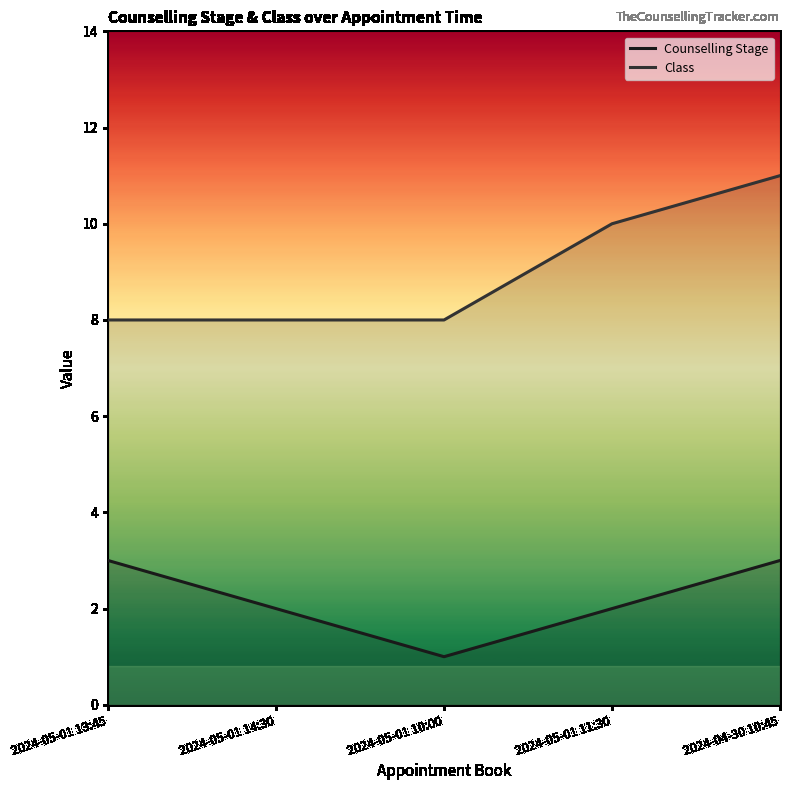

True or false: Counselling Stage and Class intersect in this chart.

False